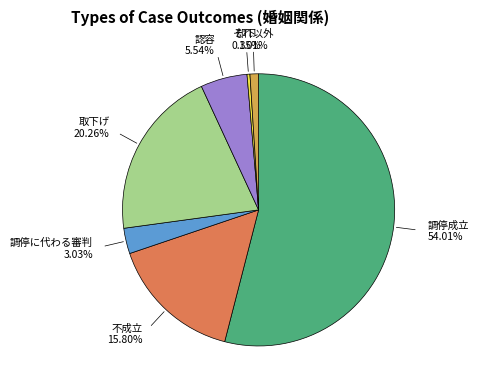

Count the number of slices in the pie.

7